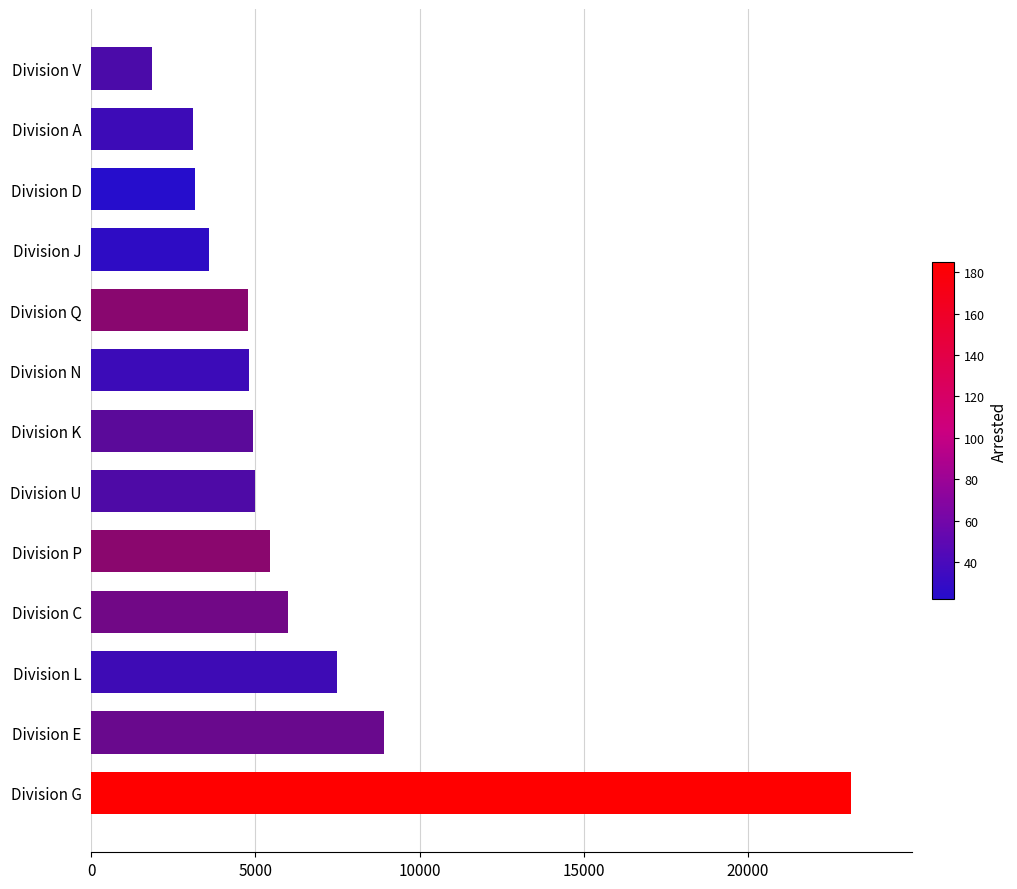

What is the change in value from Division G to Division N?

-18341